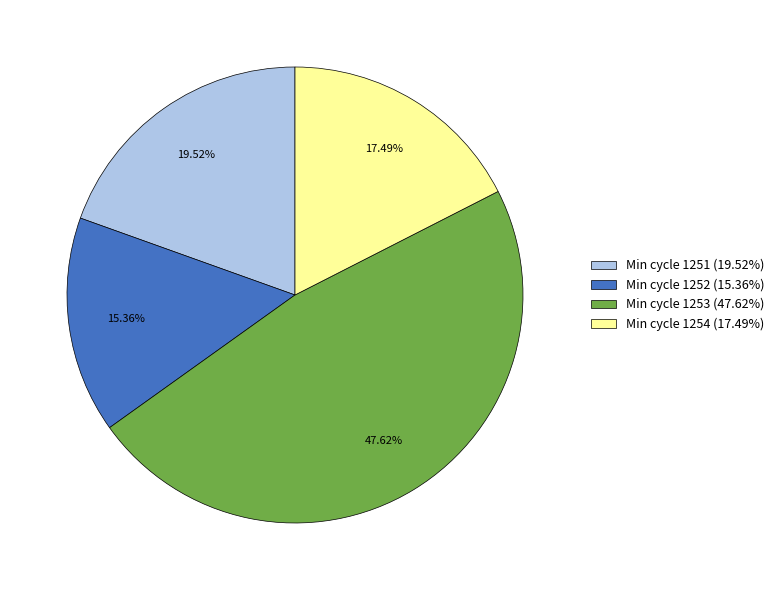

Which slice is the smallest?

Min cycle 1252 (15.36%)